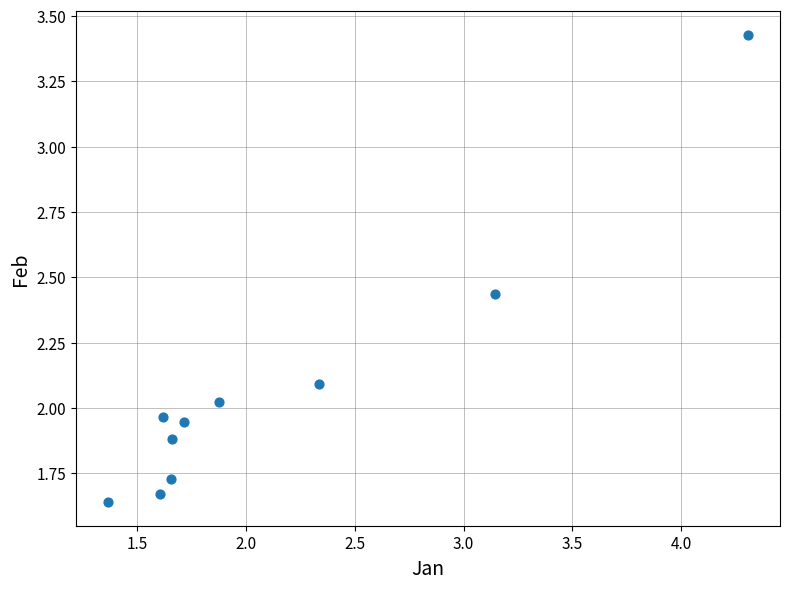

What is the range of Y values (max minus min)?

1.8